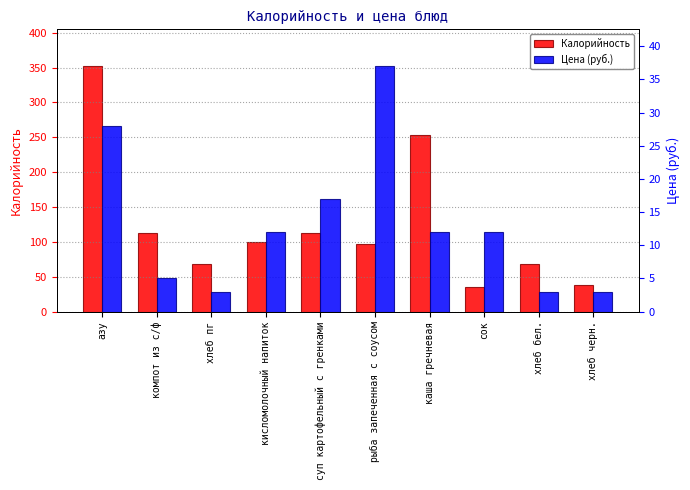

Reading left to right, what are all the values shown in this chart?

Калорийность: 352	113	69	100	113	97	253	36	69	38
Цена (руб.): 28	5	3	12	17	37	12	12	3	3